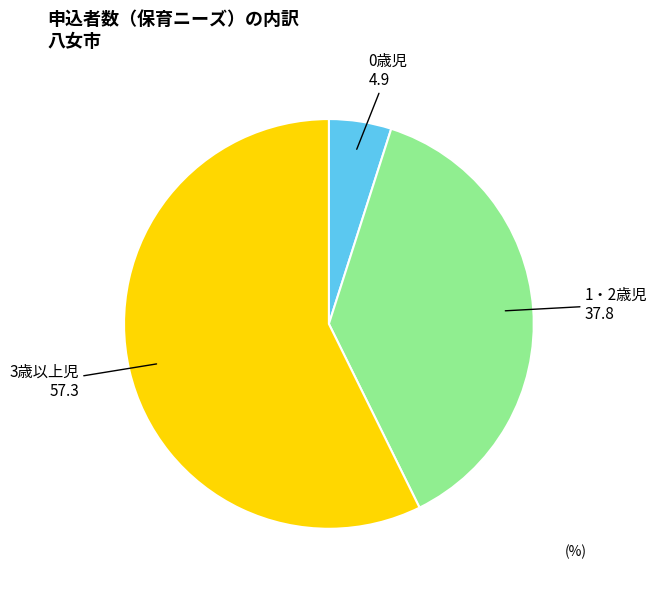

What is the majority slice?

3歳以上児